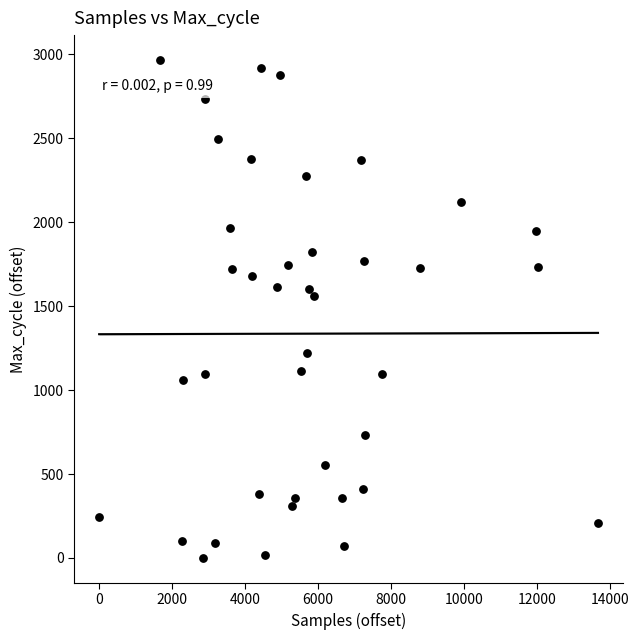

What Y value in the scatter plot is closest to 1483?

1562